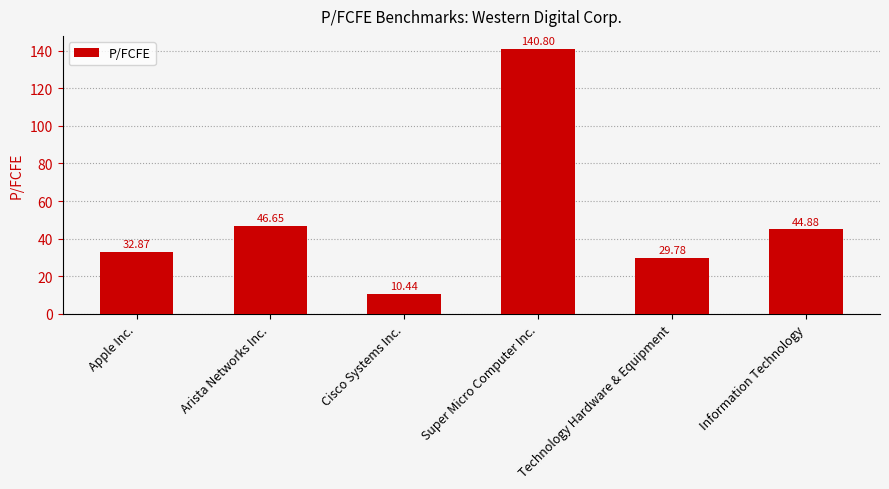

At which category does the chart reach its peak across all series?

Super Micro Computer Inc.